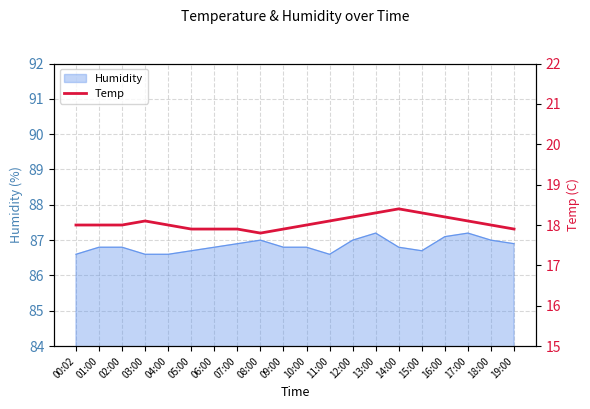

True or false: the data shows 18.3 at 13:00.

True